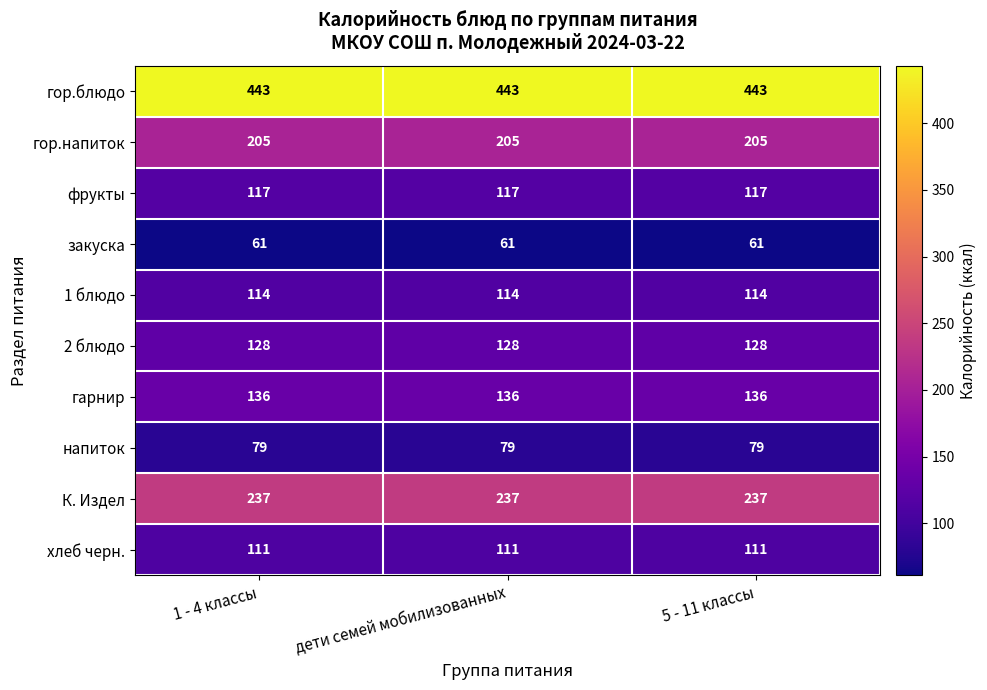

What is the smallest value displayed?

61